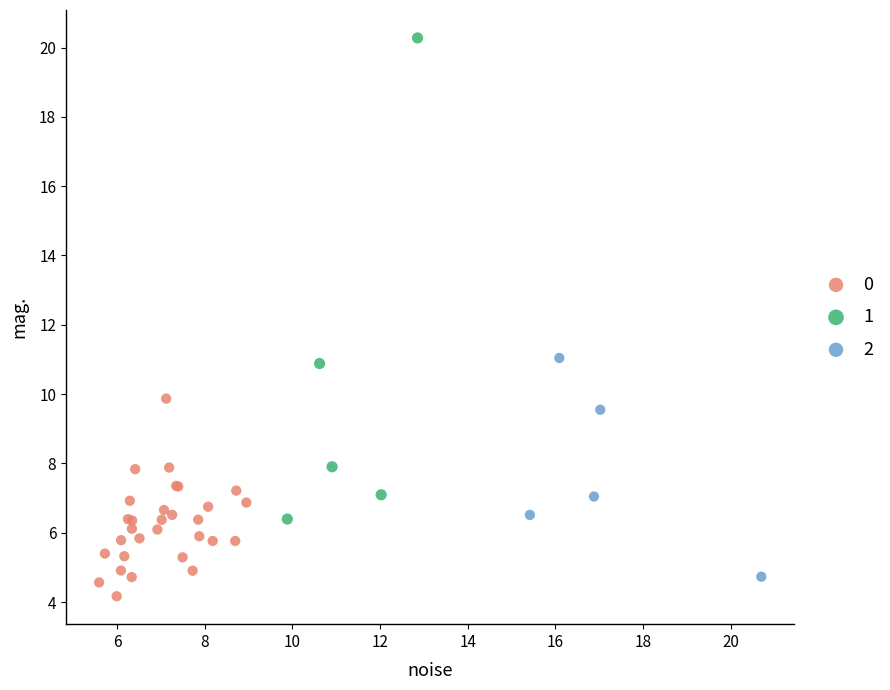

What are all the series names shown in the legend?

0, 1, 2